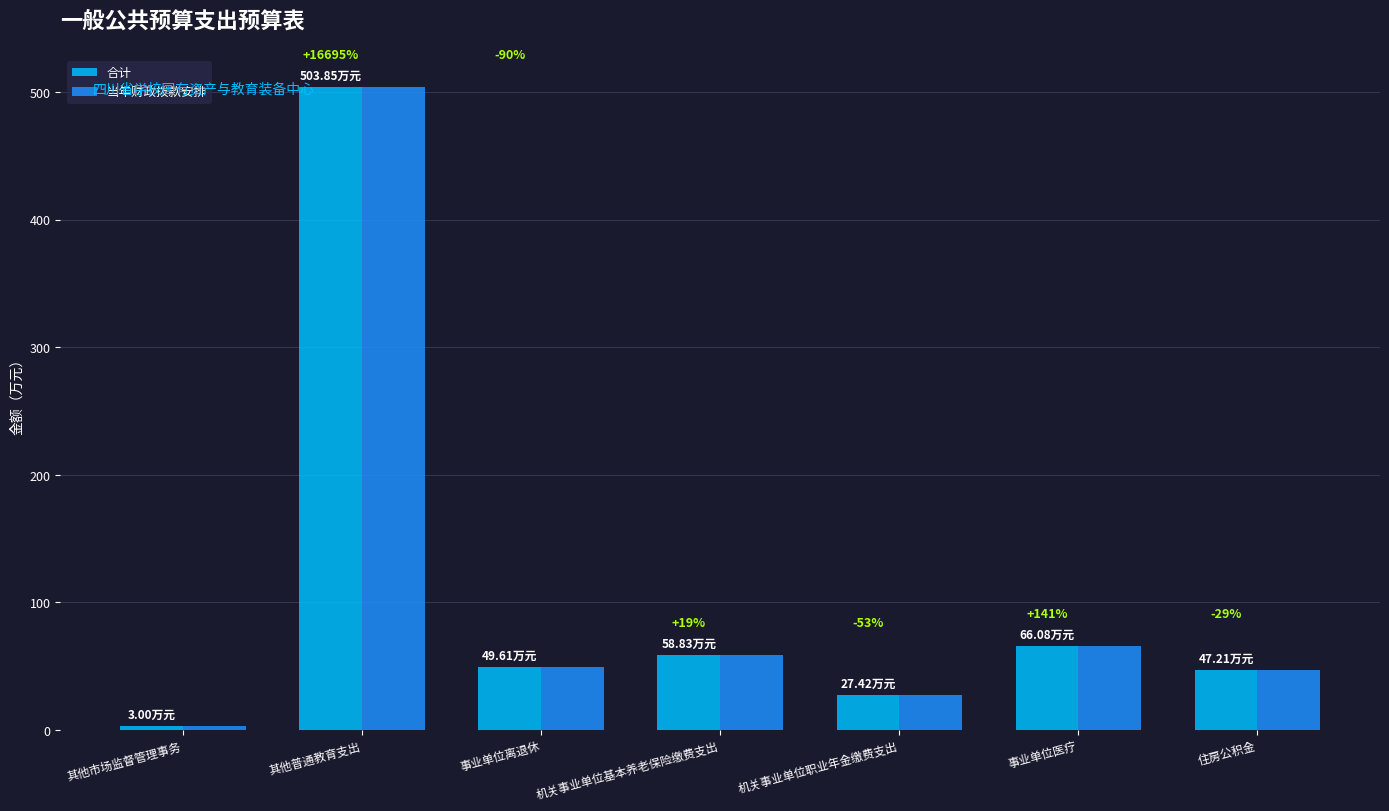

Is the value of 合计 at 其他市场监督管理事务 greater than the value of 当年财政拨款安排 at 事业单位医疗?

No